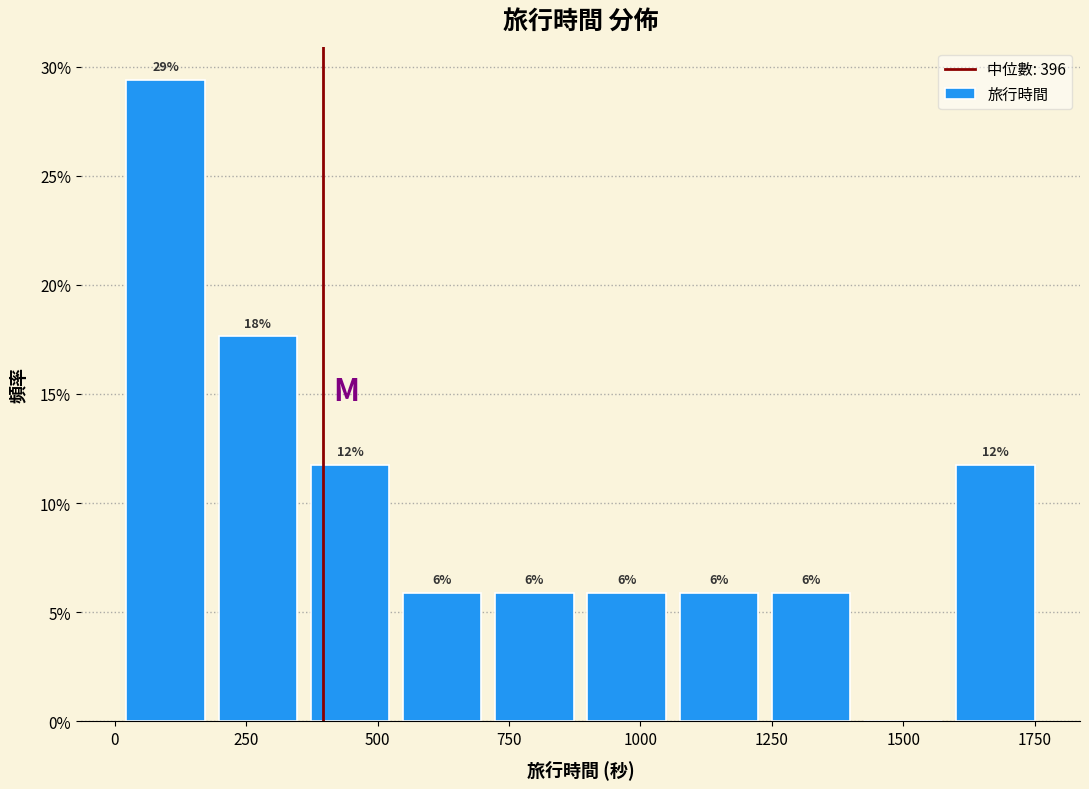

Read against the x-axis, roughly where is the centre of the tallest bar?

100